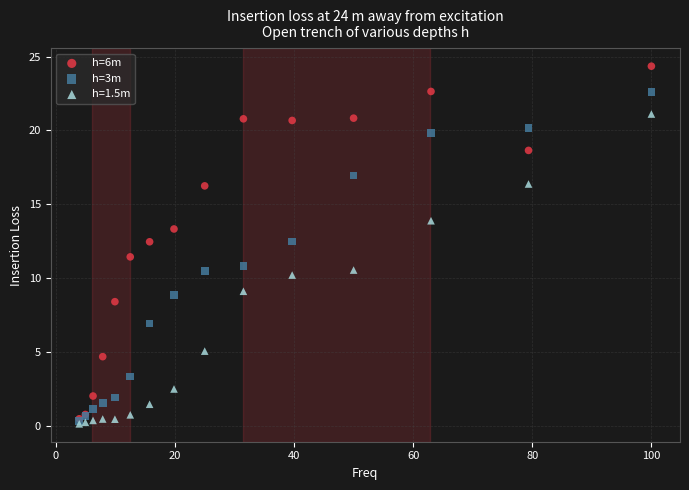

What are all the series names shown in the legend?

h=6m, h=3m, h=1.5m